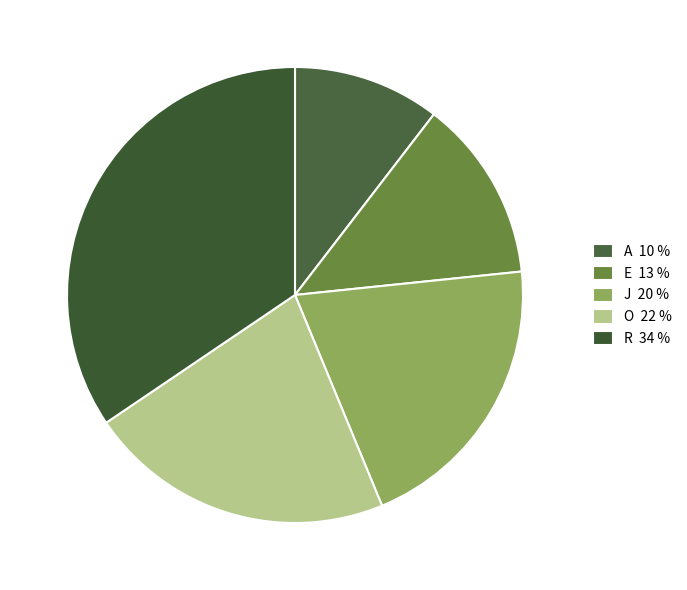

Count the number of slices in the pie.

5